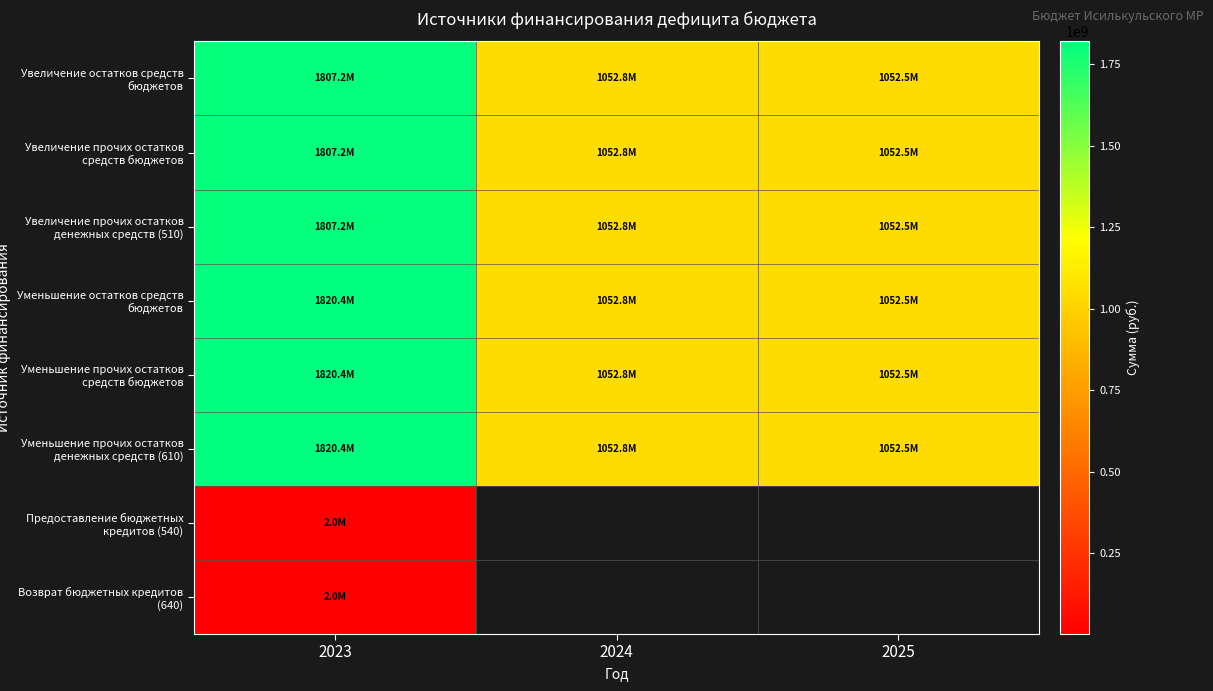

Which series changed the most between 2024 and 2025?

Увеличение остатков средств бюджетов